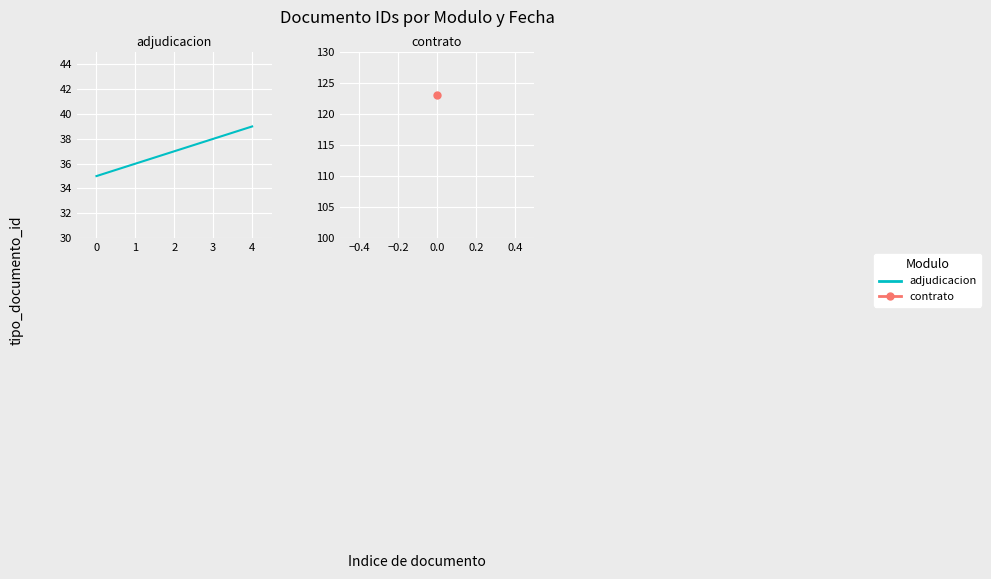

What is the average value?

37